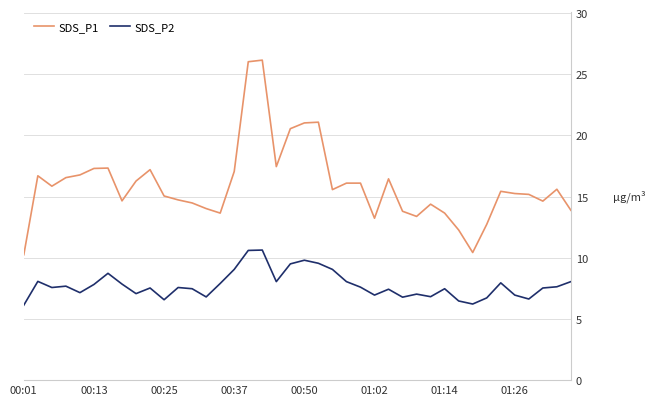

True or false: SDS_P1 and SDS_P2 intersect in this chart.

False